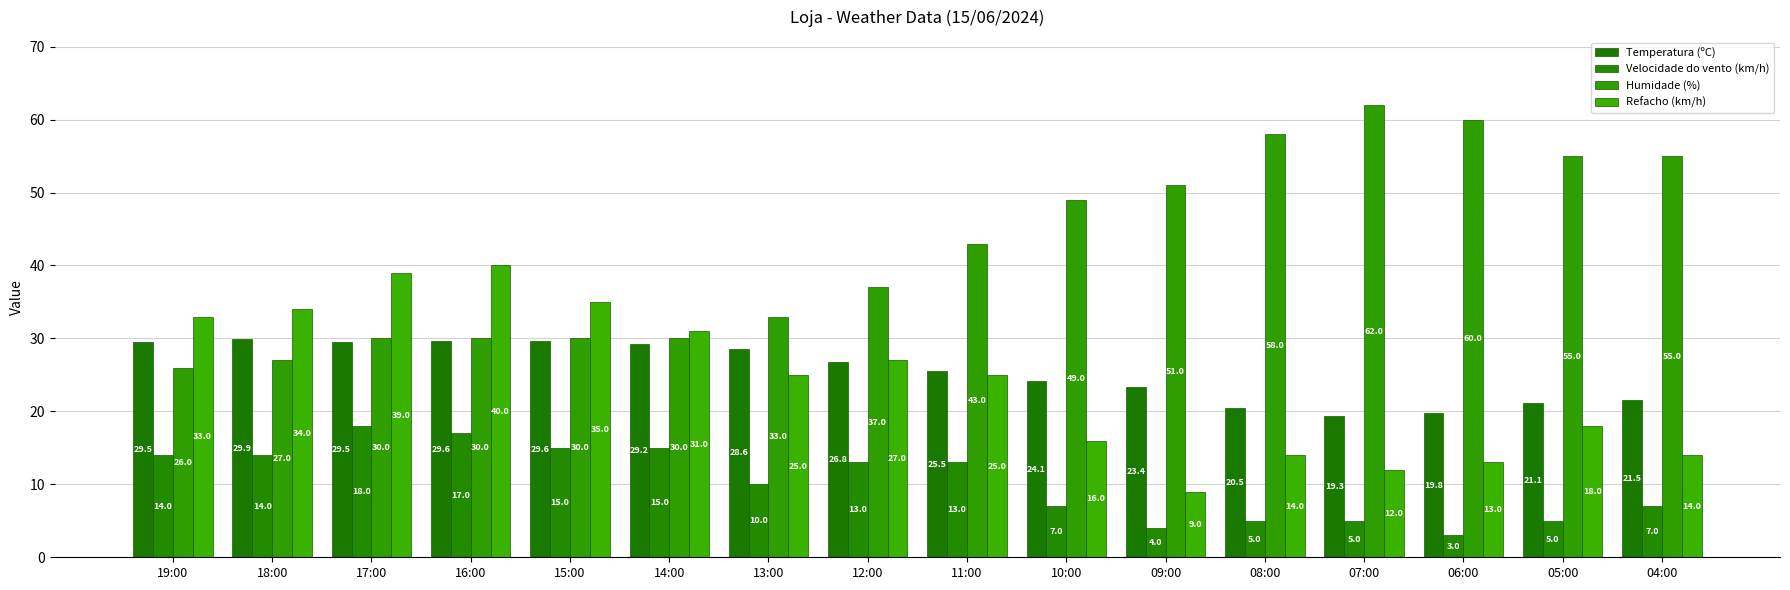

Are the bars horizontal?

No